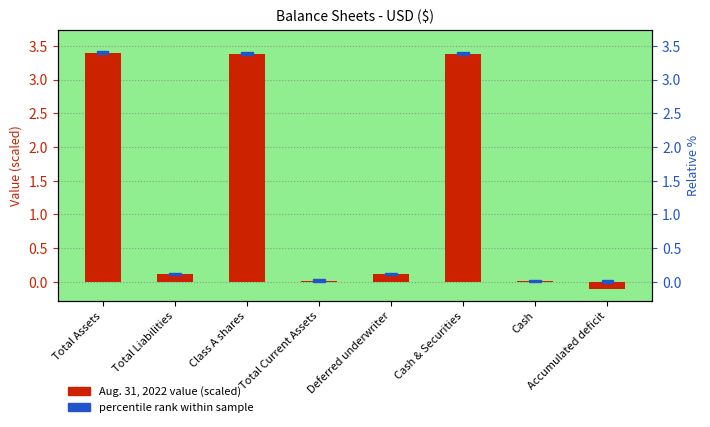

Rank the categories by value from highest to lowest.

Total Assets, Class A shares, Cash & Securities, Total Liabilities, Deferred underwriter, Total Current Assets, Cash, Accumulated deficit